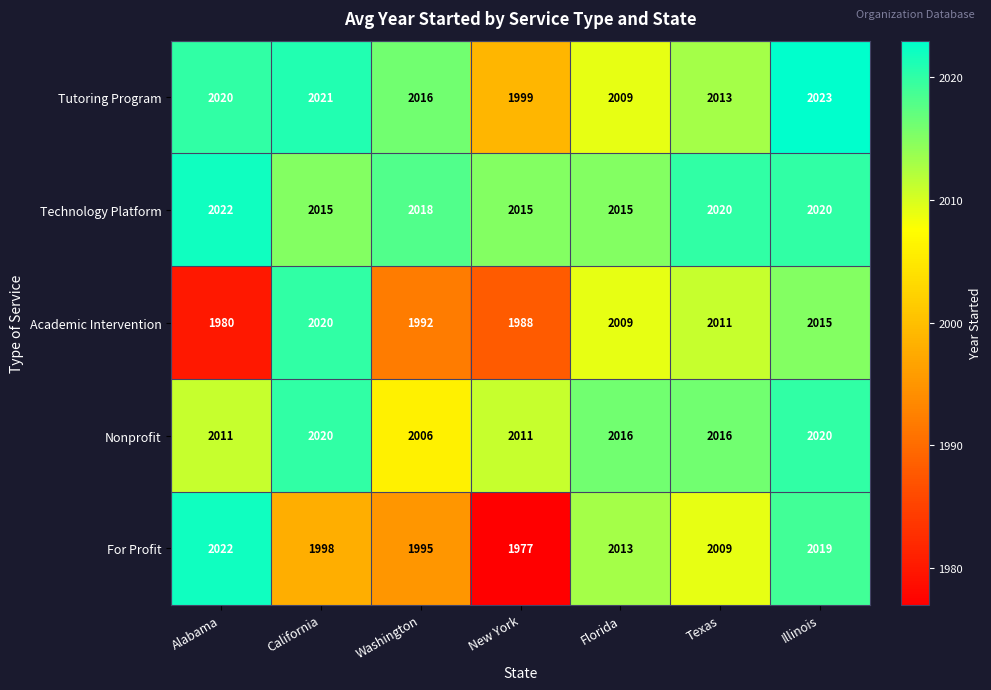

Rank the categories by For Profit value from lowest to highest.

New York, Washington, California, Texas, Florida, Illinois, Alabama